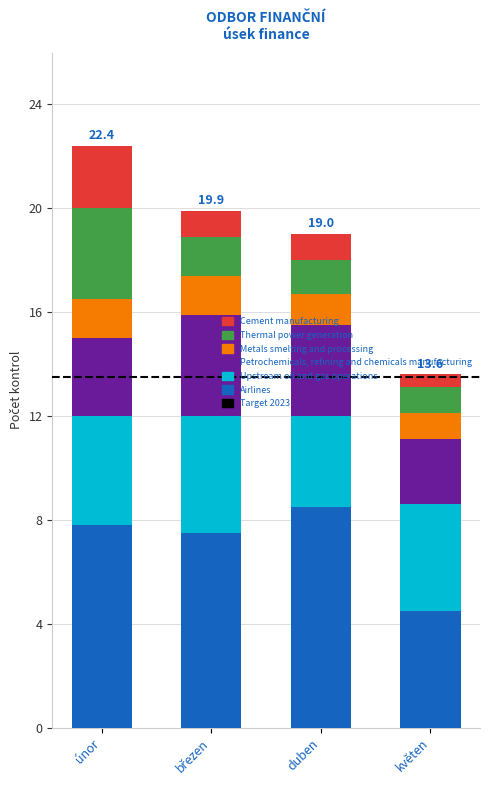

Are the bars horizontal?

No